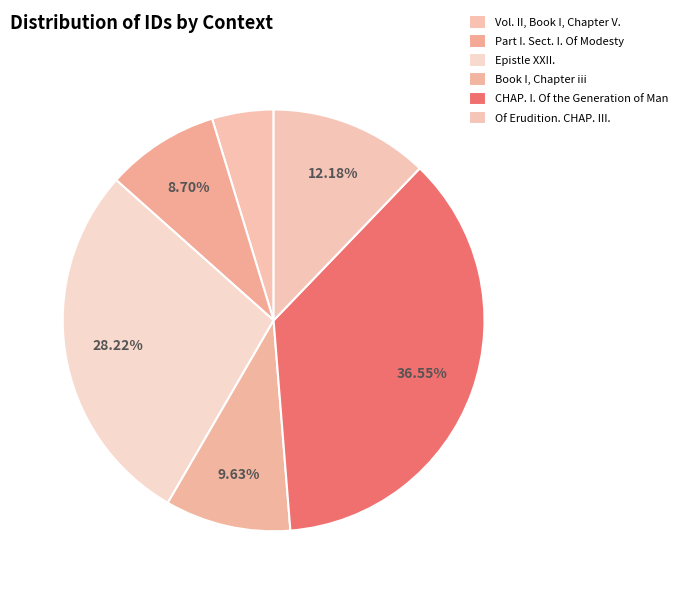

Is CHAP. I. Of the Generation of Man the majority of the pie?

No